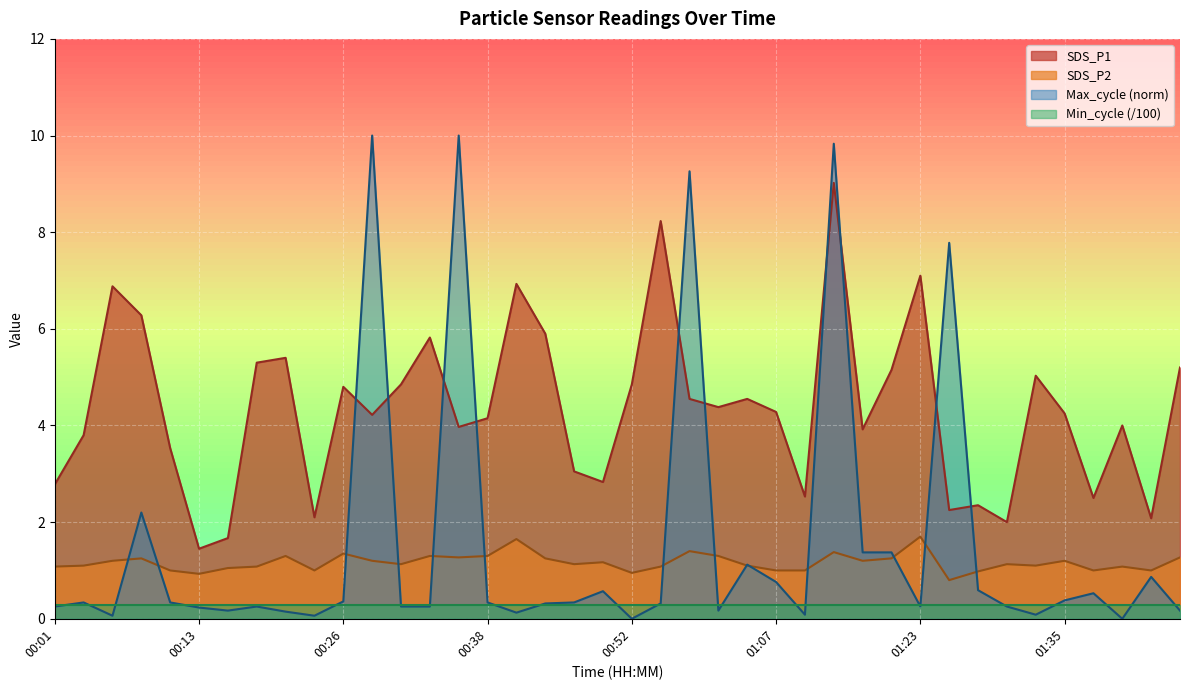

True or false: SDS_P1 has a value of 3.5 at 01:30.

False